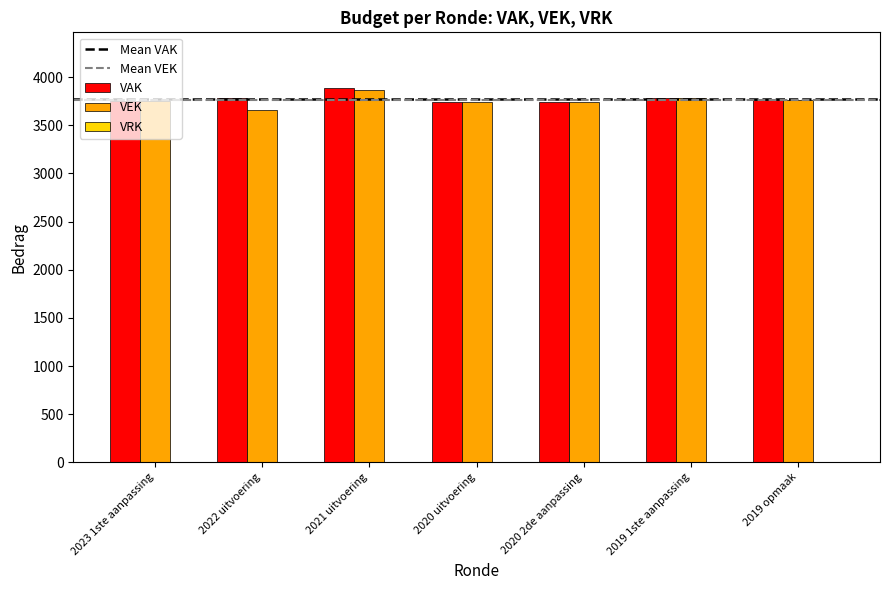

Count the number of categories in the chart.

7